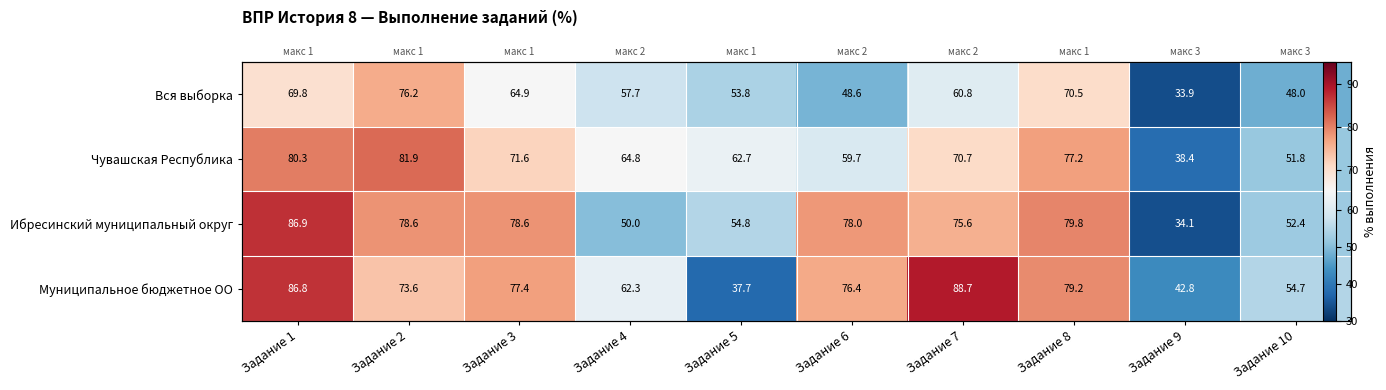

At how many categories does at least one series exceed 87?

1